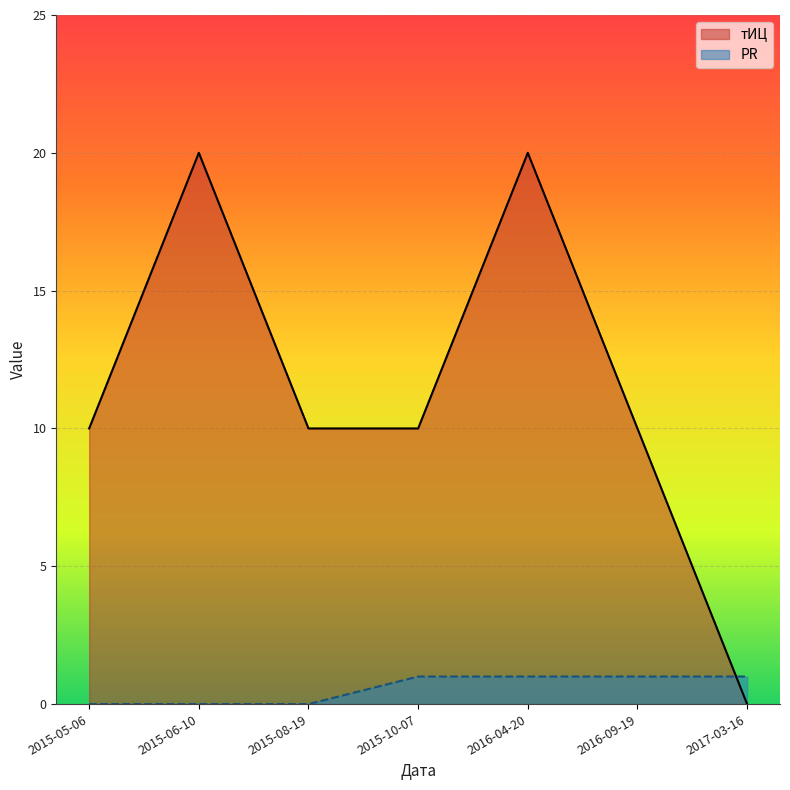

How many series are shown in this chart?

2